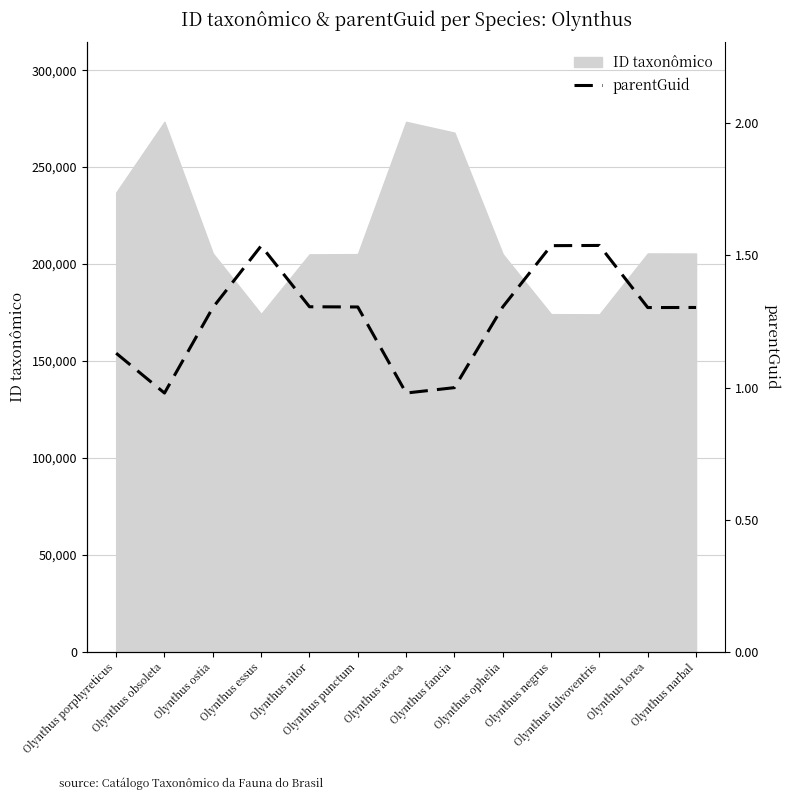

At which label does the data first exceed 1?

Olynthus porphyreticus